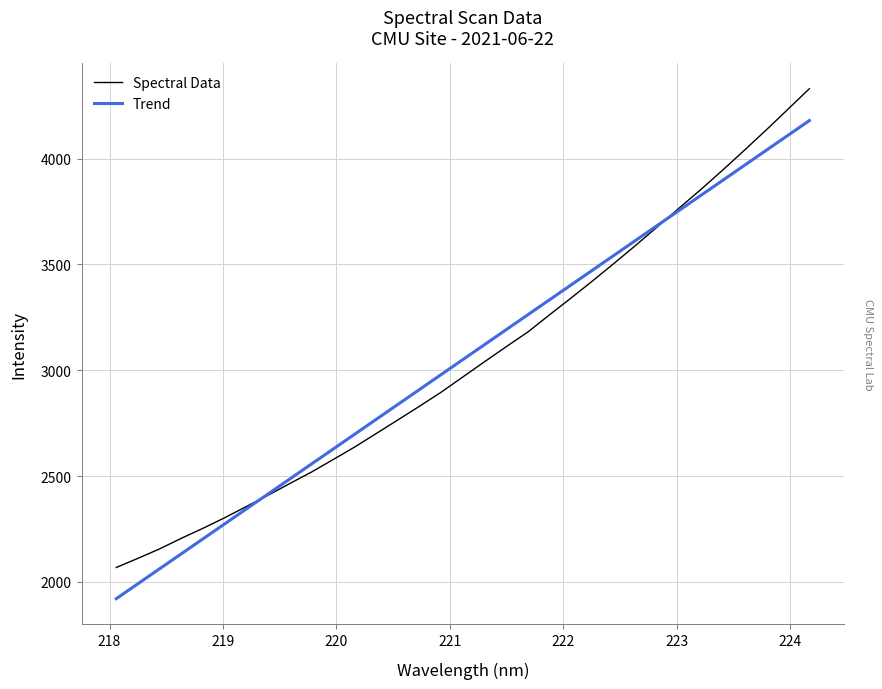

What is the minimum value for Spectral Data?

2068.2